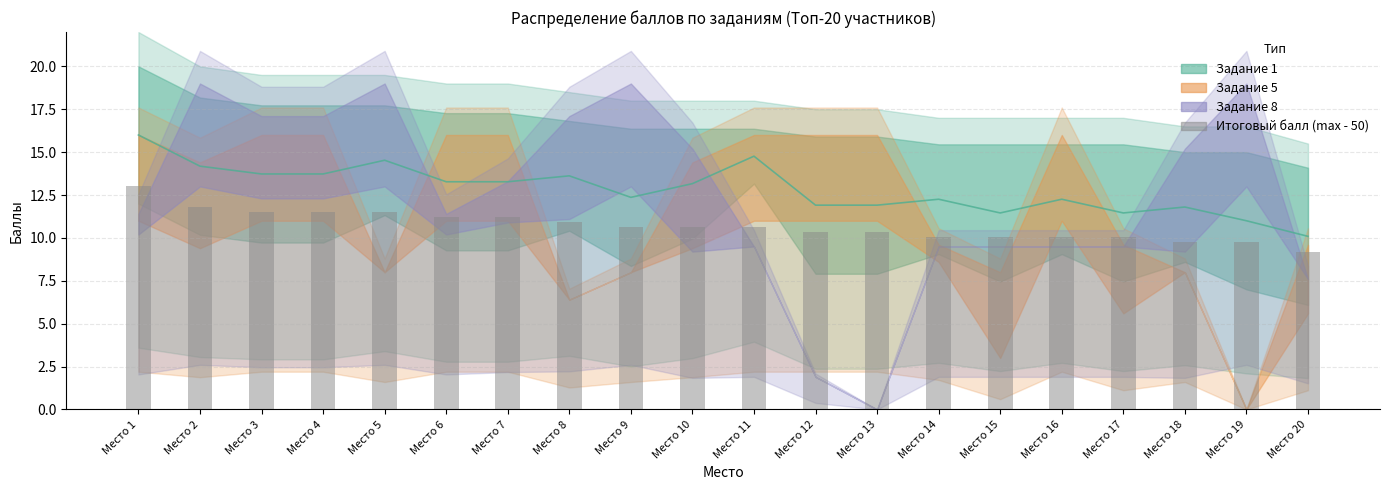

What is the average value?

10.7